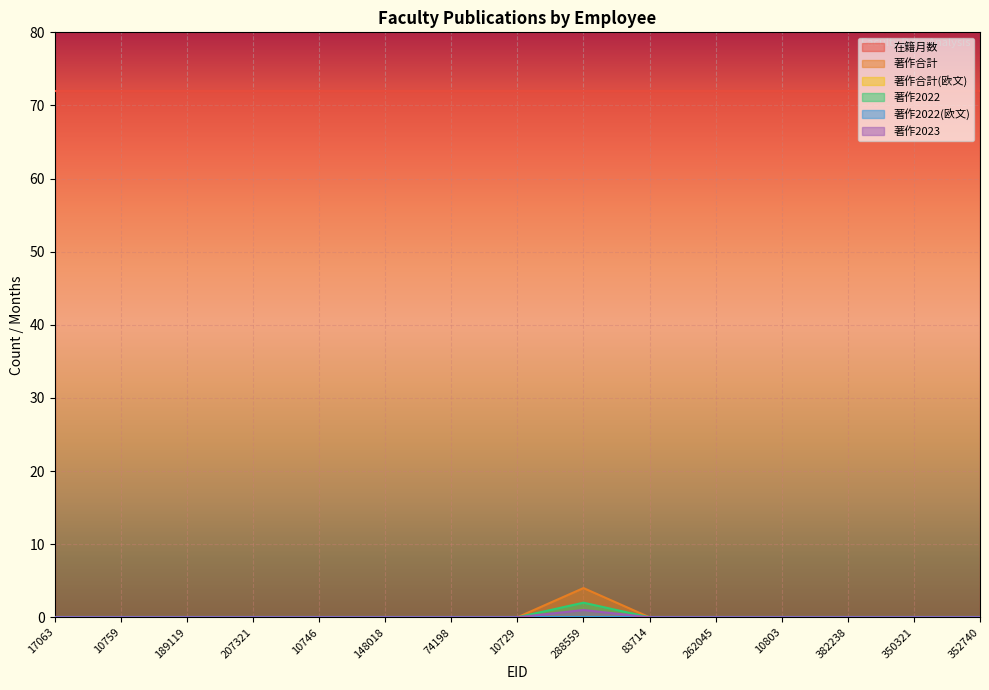

True or false: 著作2023 and 著作合計 cross at least once.

False